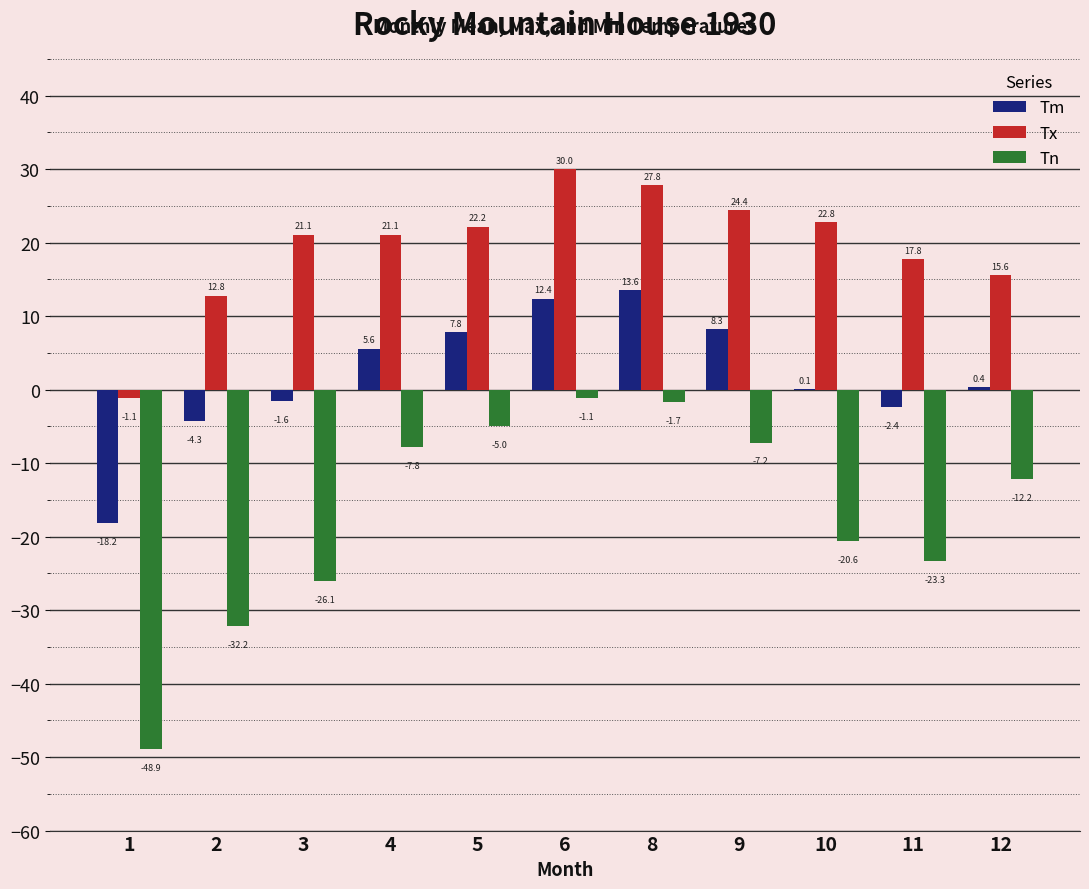

Where is Tx nearest to the value 14?

2